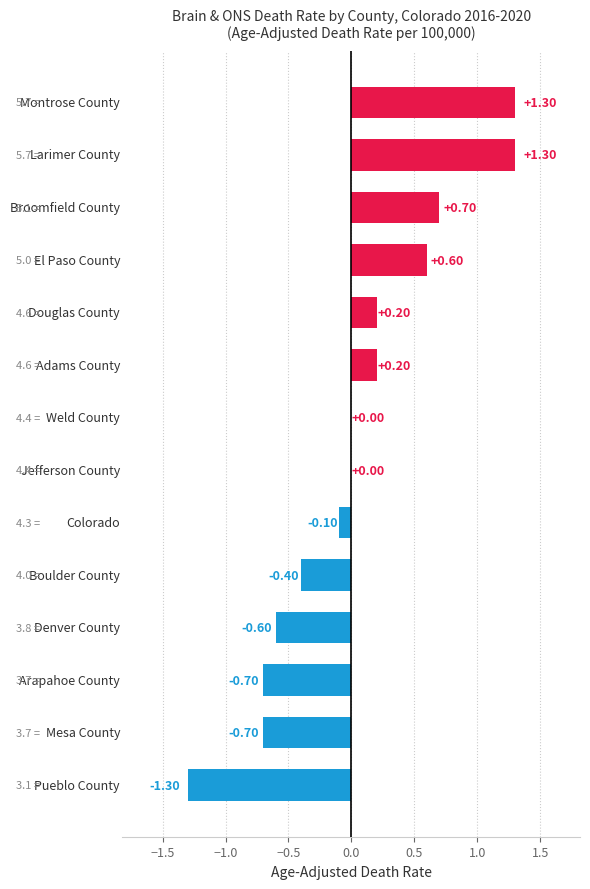

What is the sum of all values?

0.5